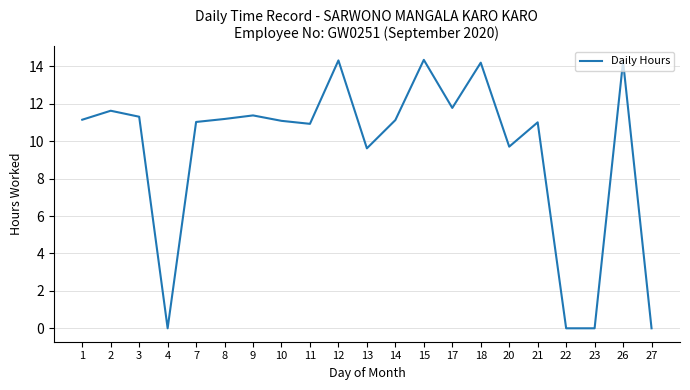

The value at 2 is 16.4. True or false?

False